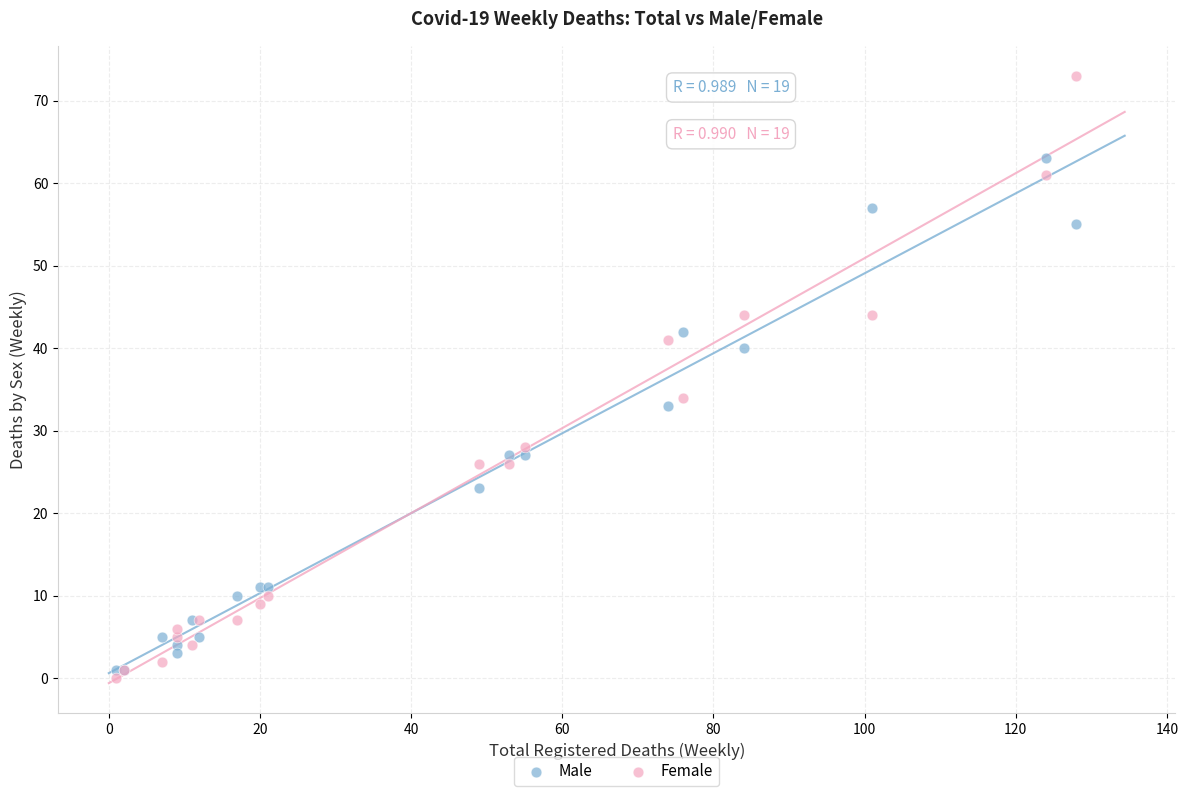

Which series reaches the maximum Y coordinate?

Female